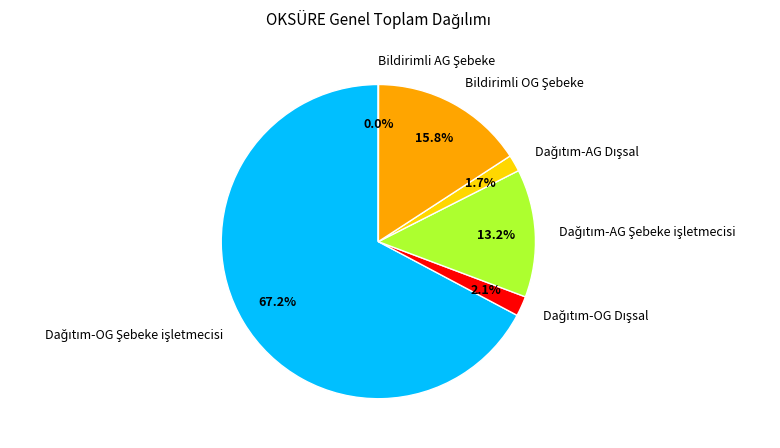

Is there a majority slice in this chart?

Yes